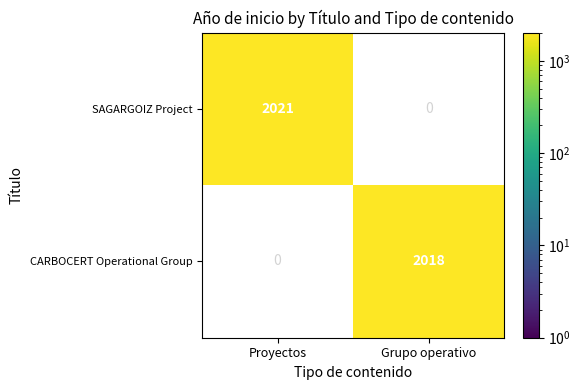

The value of CARBOCERT Operational Group at Grupo operativo is 2018. True or false?

True